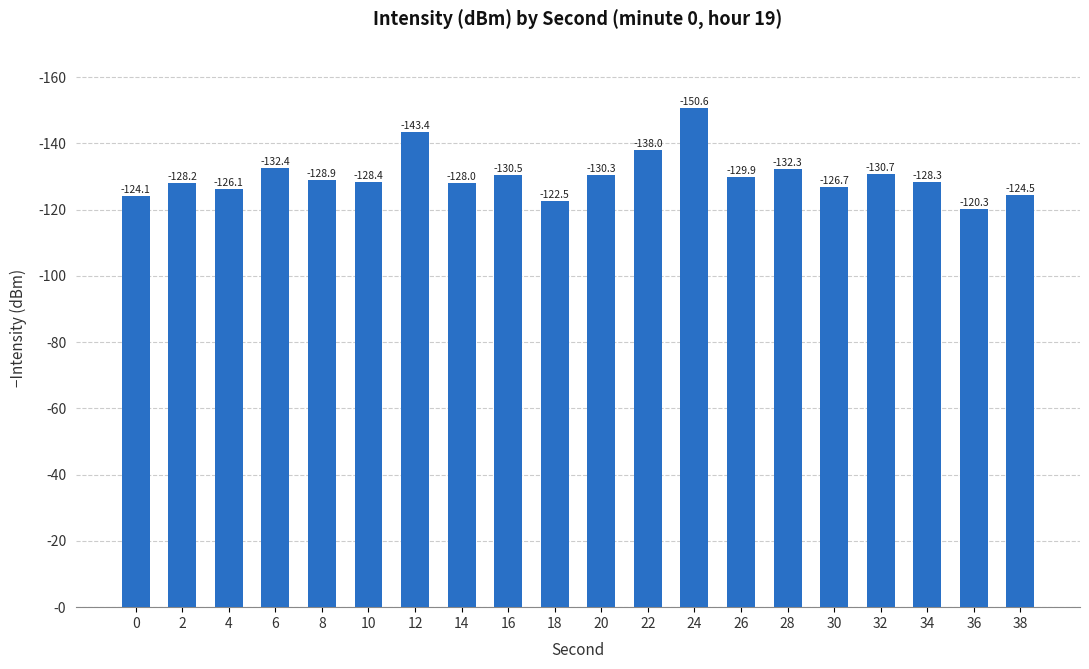

Does the chart contain stacked bars?

No